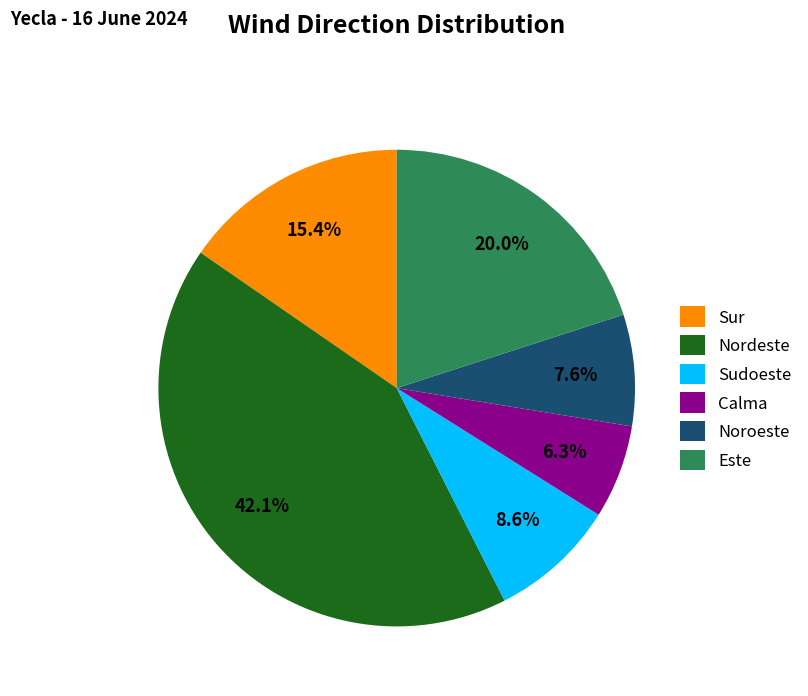

To the nearest percent, what is the combined percentage of Este and Calma?

26%